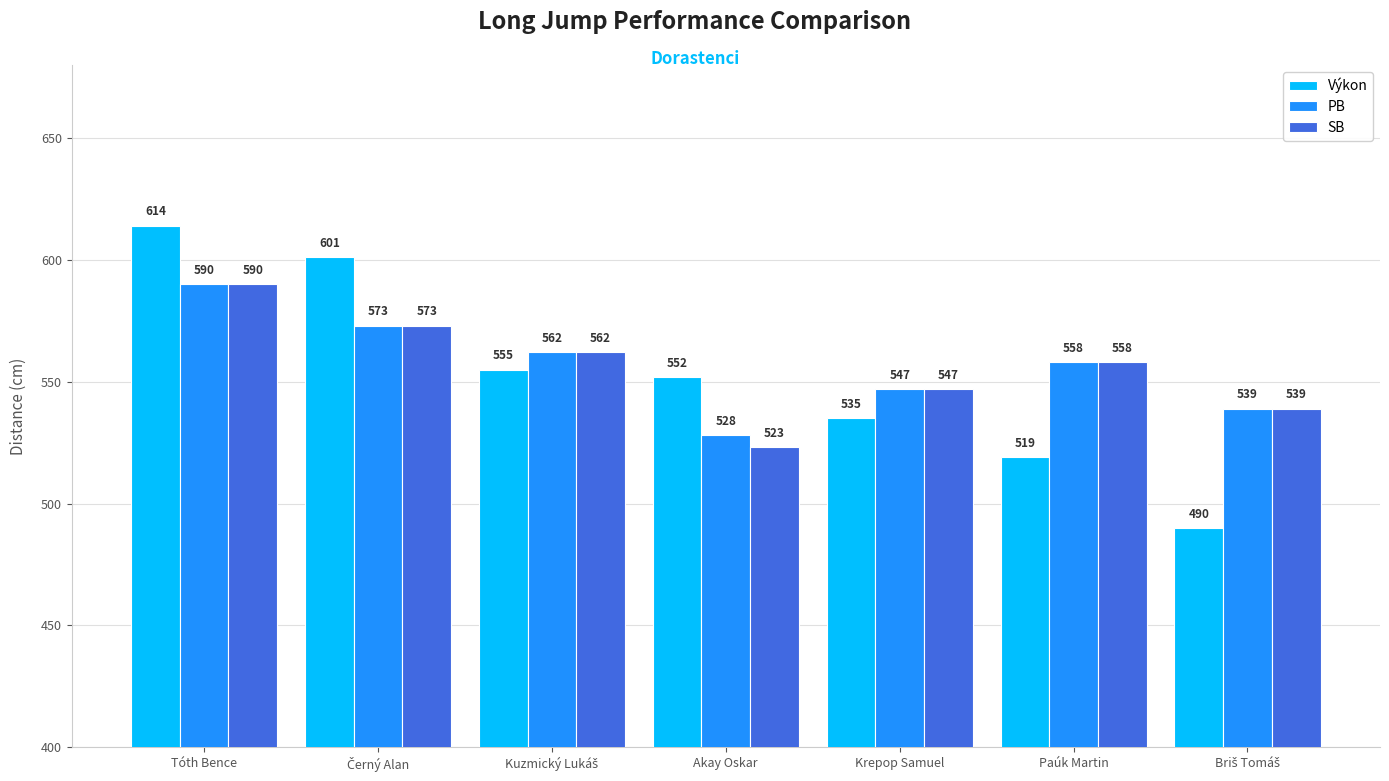

At which category does the chart reach its peak across all series?

Tóth Bence